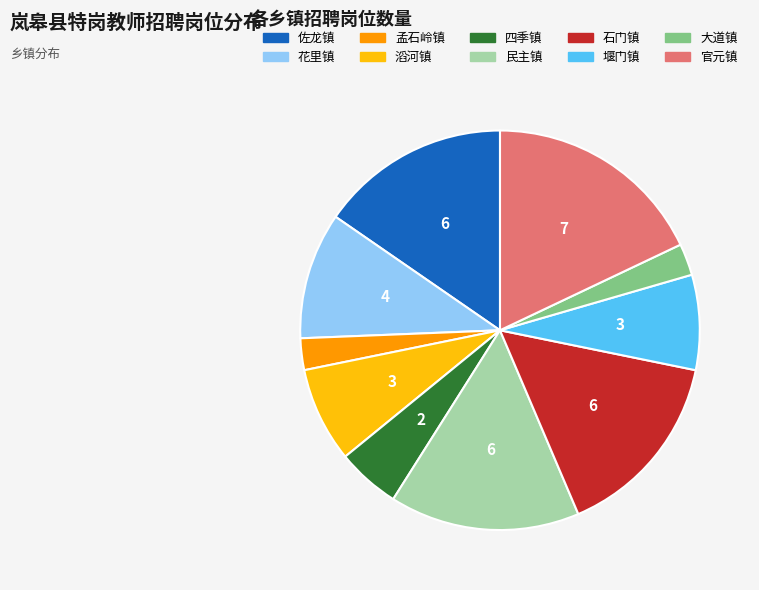

Does any single category account for the majority?

No